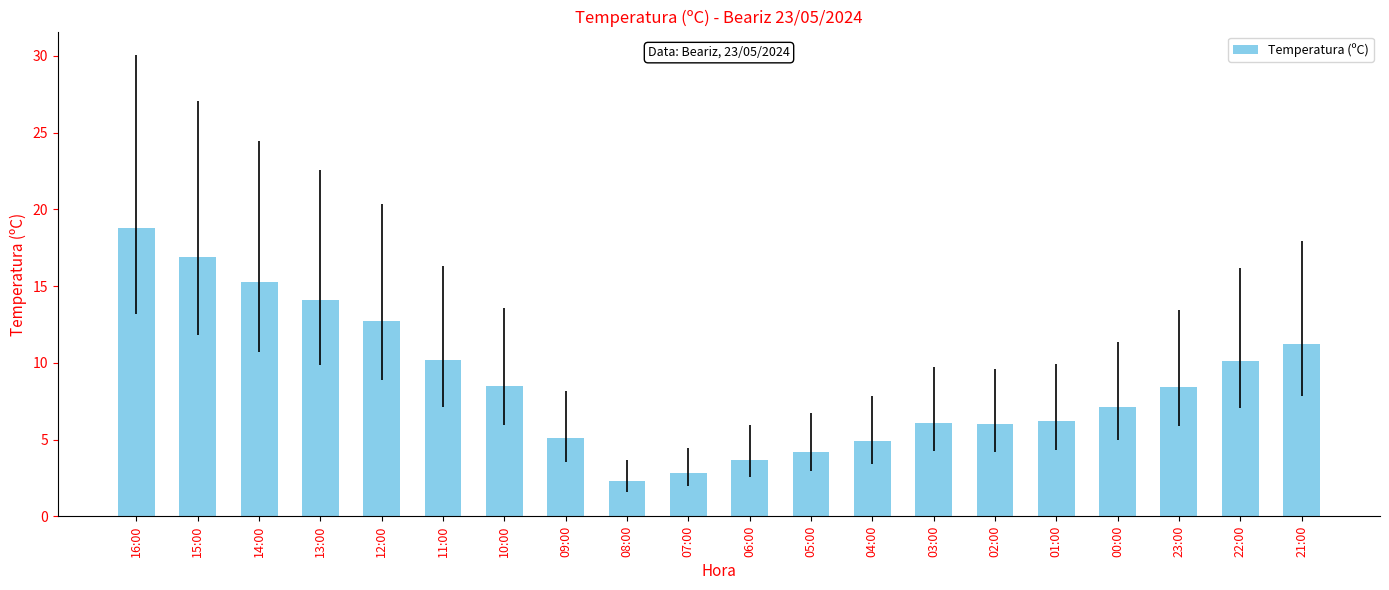

At which label does the data first exceed 8?

16:00